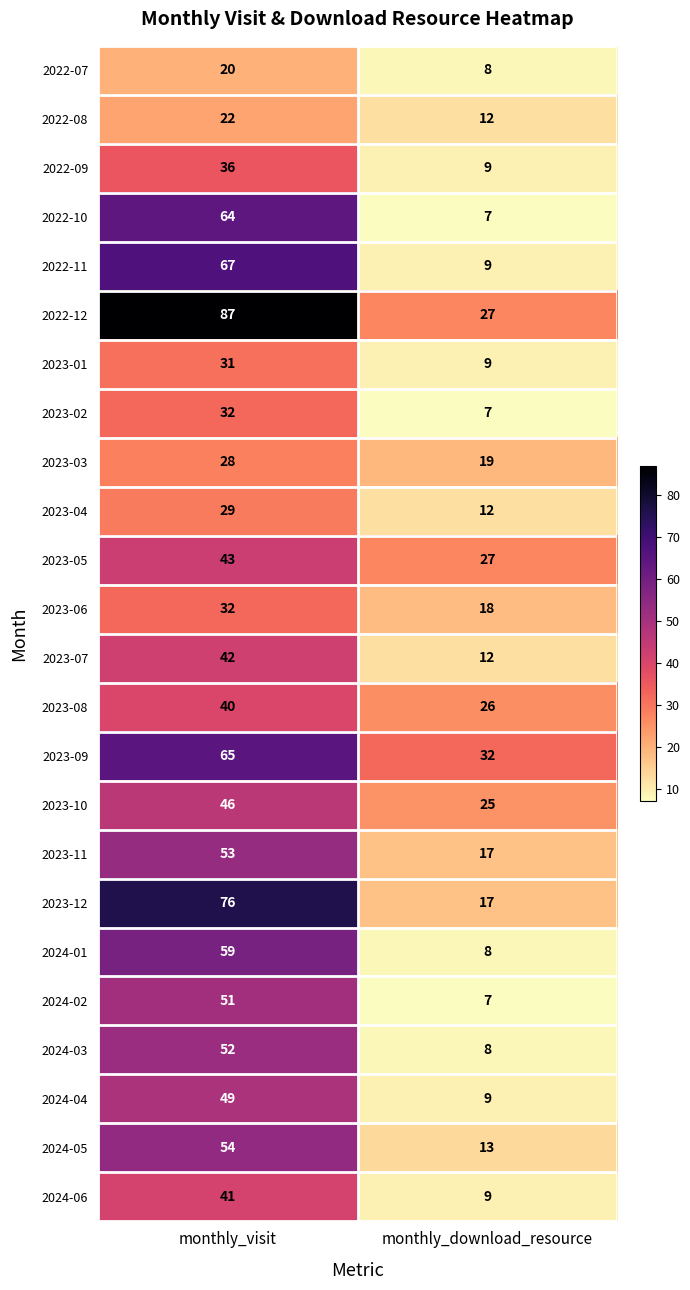

What is the lowest value of the 2023-05 series?

27